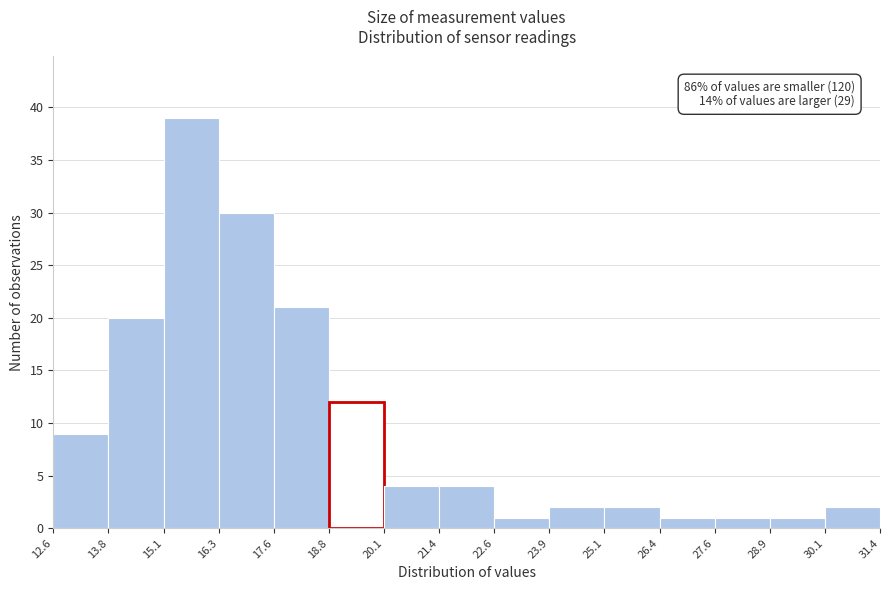

Which range on the x-axis has the tallest bar?

15.1 to 16.3